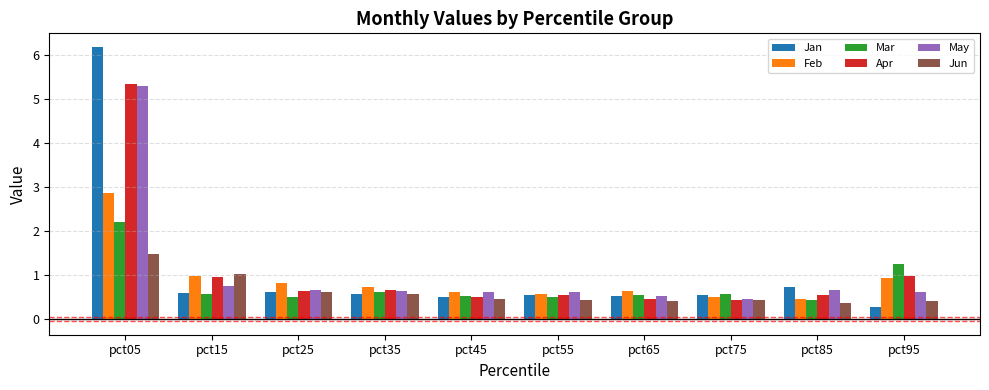

Which series has the largest range (max minus min)?

Jan